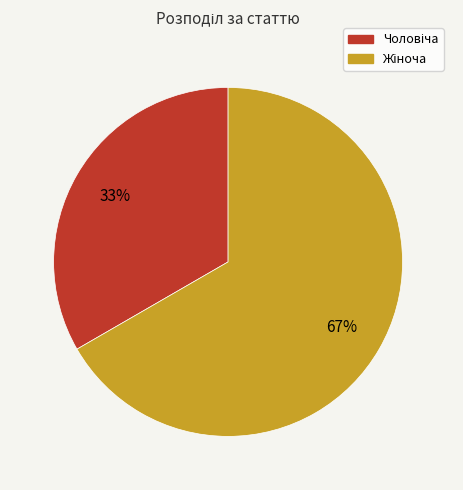

Is there a majority slice in this chart?

Yes